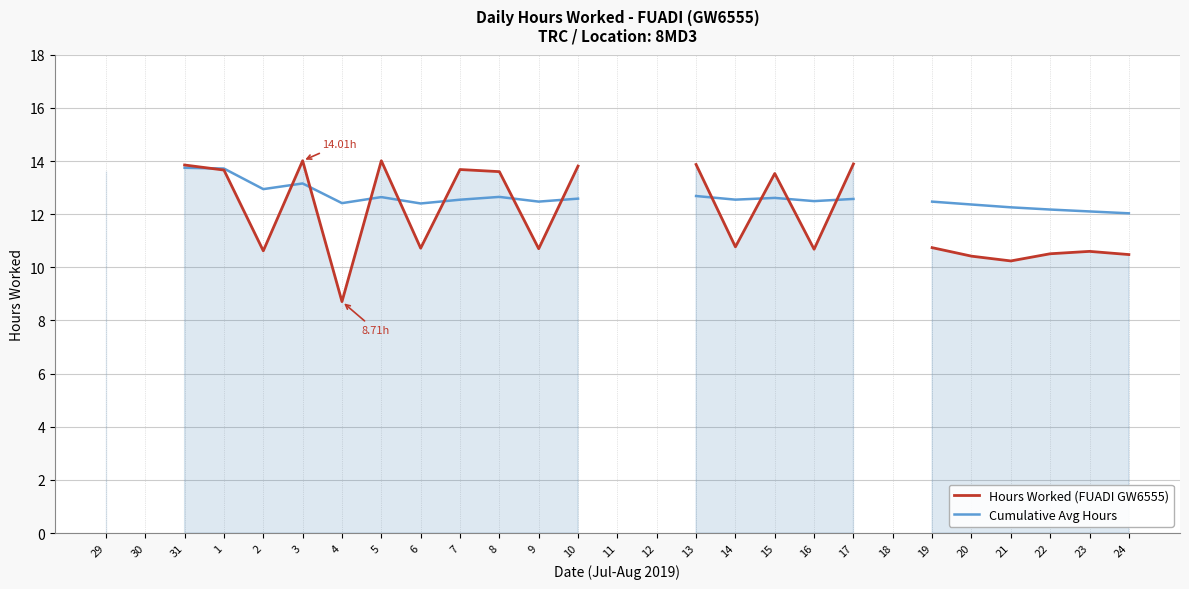

Which category has the highest value in the Hours Worked (FUADI GW6555) series?

3